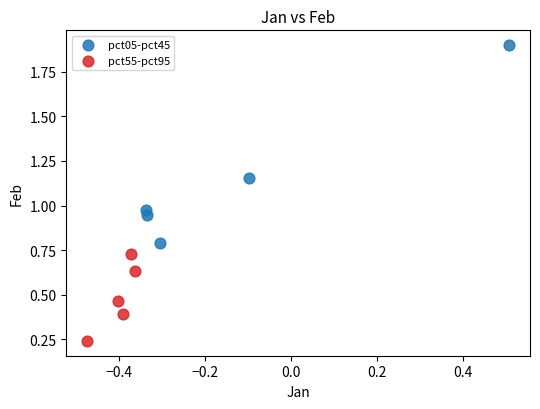

Which series reaches the minimum Y coordinate?

pct55-pct95